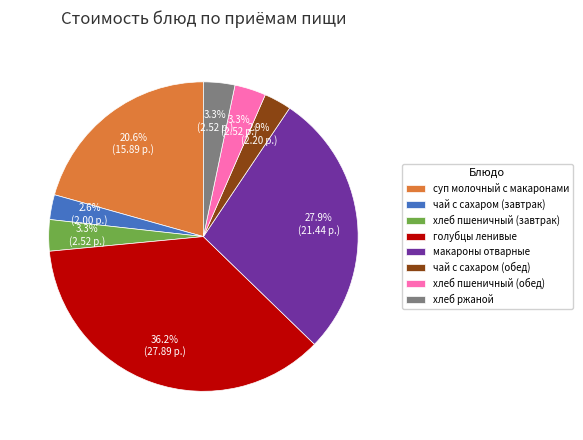

How much of the chart is everything except голубцы ленивые?

63.8%